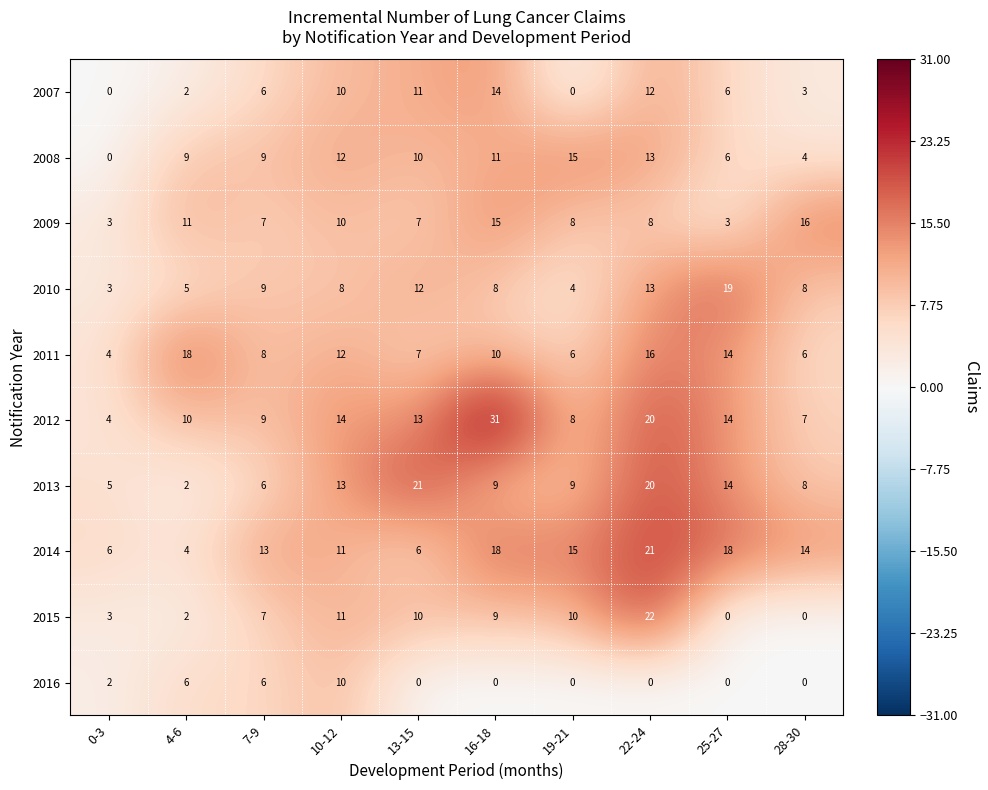

How many series are shown in this chart?

10